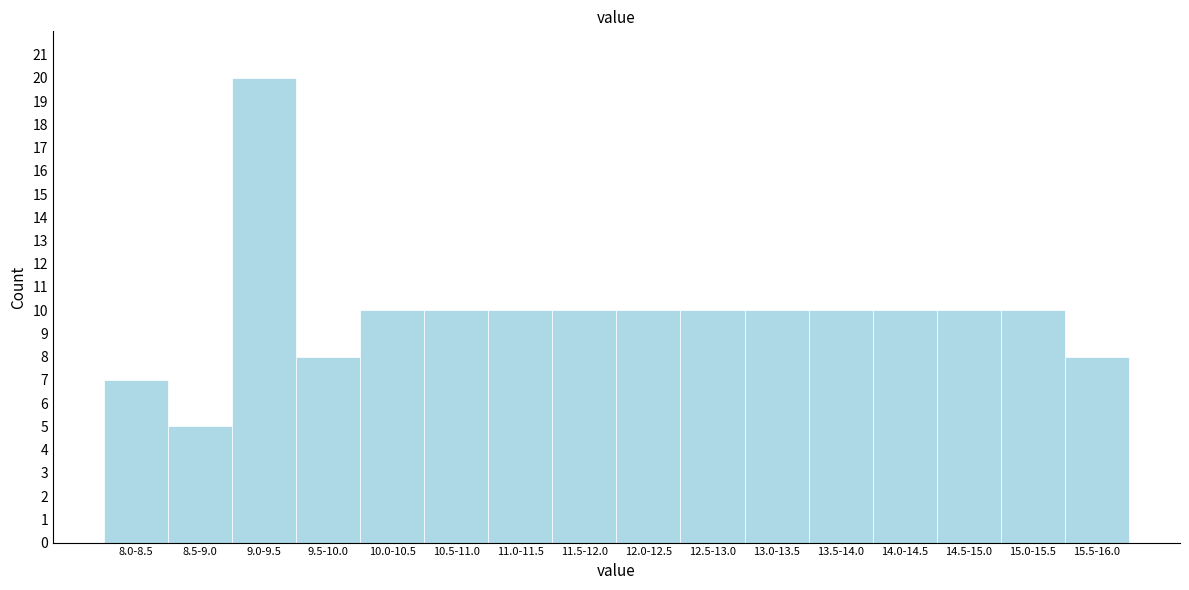

Reading right to left, what are all the values shown in this chart?

15.5-16.0=8	15.0-15.5=10	14.5-15.0=10	14.0-14.5=10	13.5-14.0=10	13.0-13.5=10	12.5-13.0=10	12.0-12.5=10	11.5-12.0=10	11.0-11.5=10	10.5-11.0=10	10.0-10.5=10	9.5-10.0=8	9.0-9.5=20	8.5-9.0=5	8.0-8.5=7